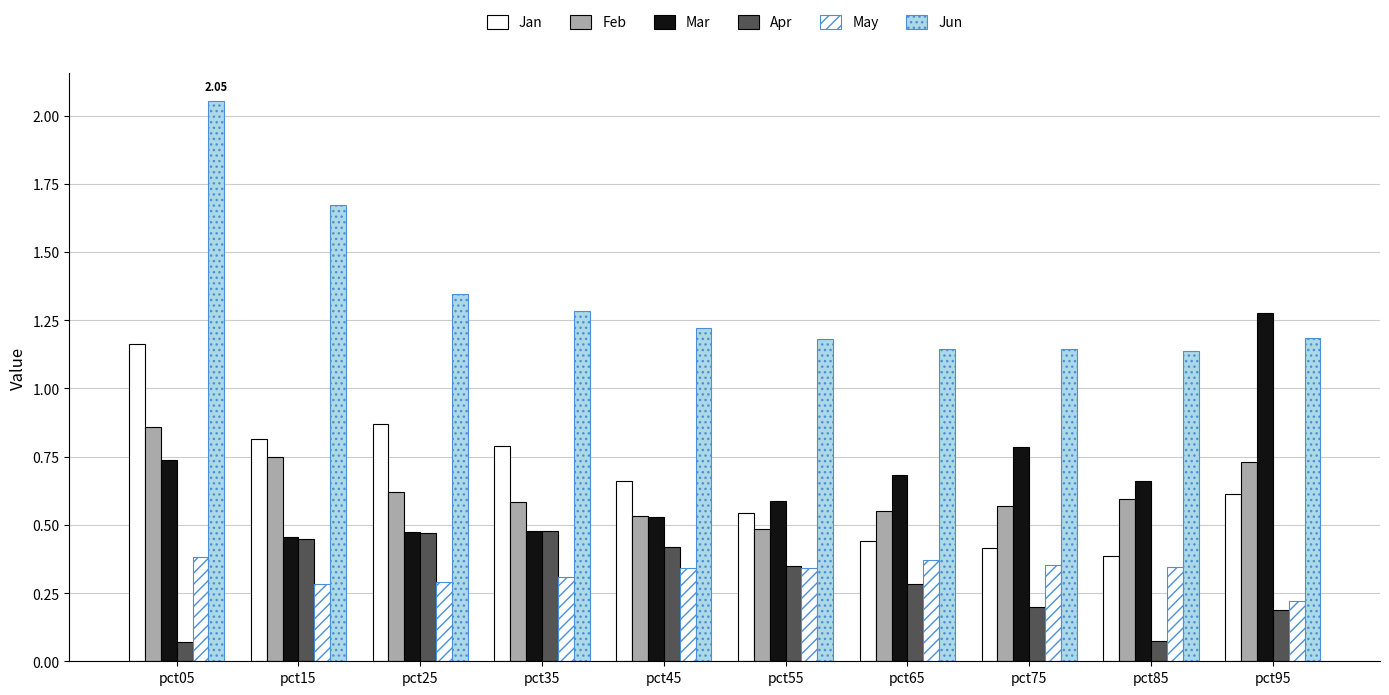

What is the difference between the maximum and minimum values in the Apr series?

0.4